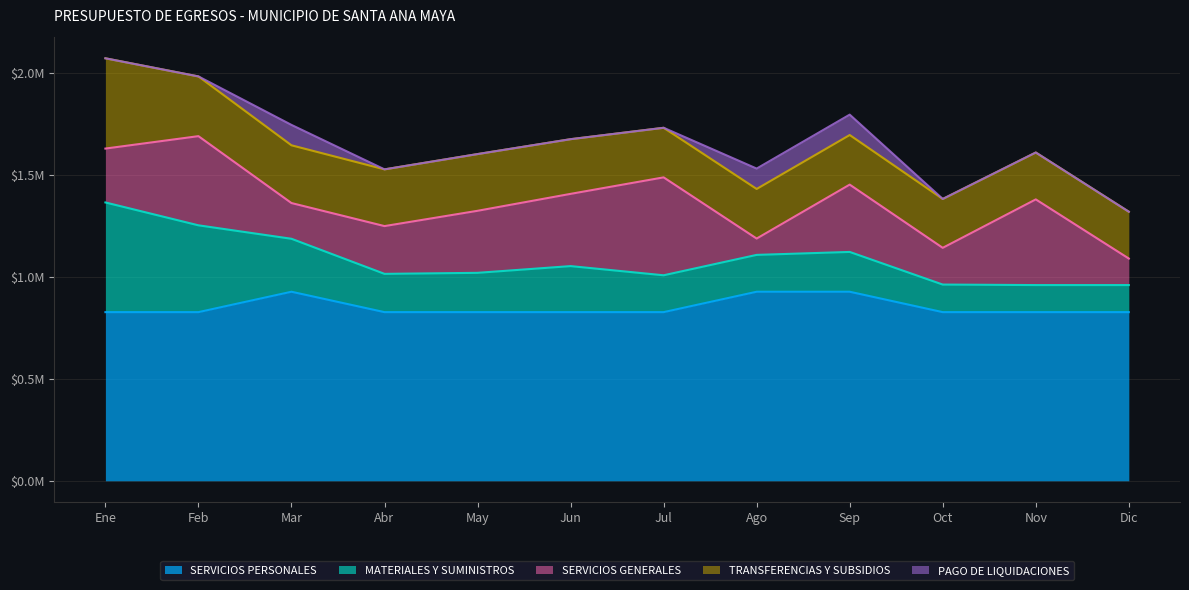

Where is SERVICIOS GENERALES nearest to the value 280097?

Ene